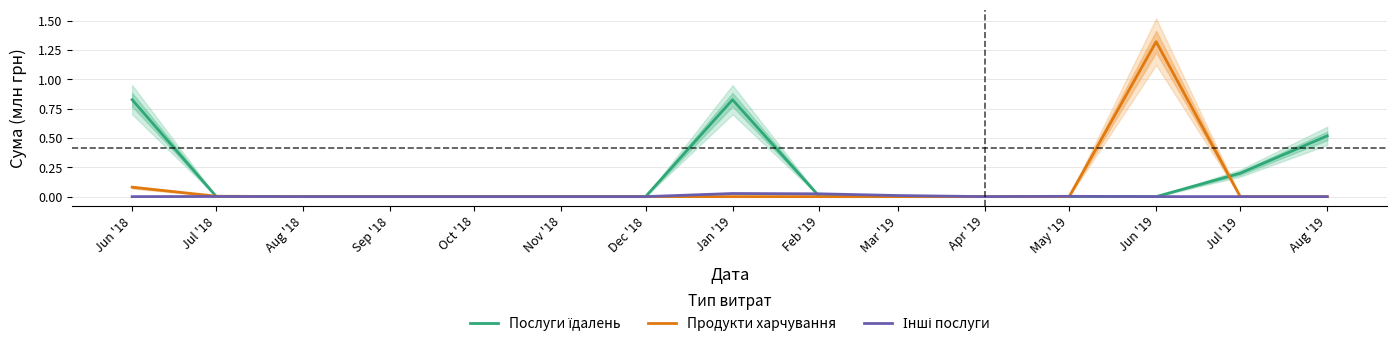

True or false: Продукти харчування has more than 0 interior local peaks.

True